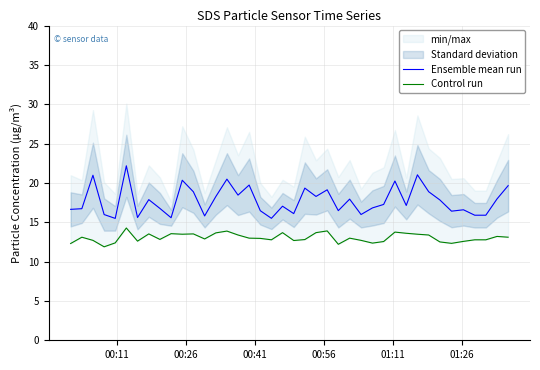

What is the difference between the second highest and minimum values in the Ensemble mean run series?

5.5